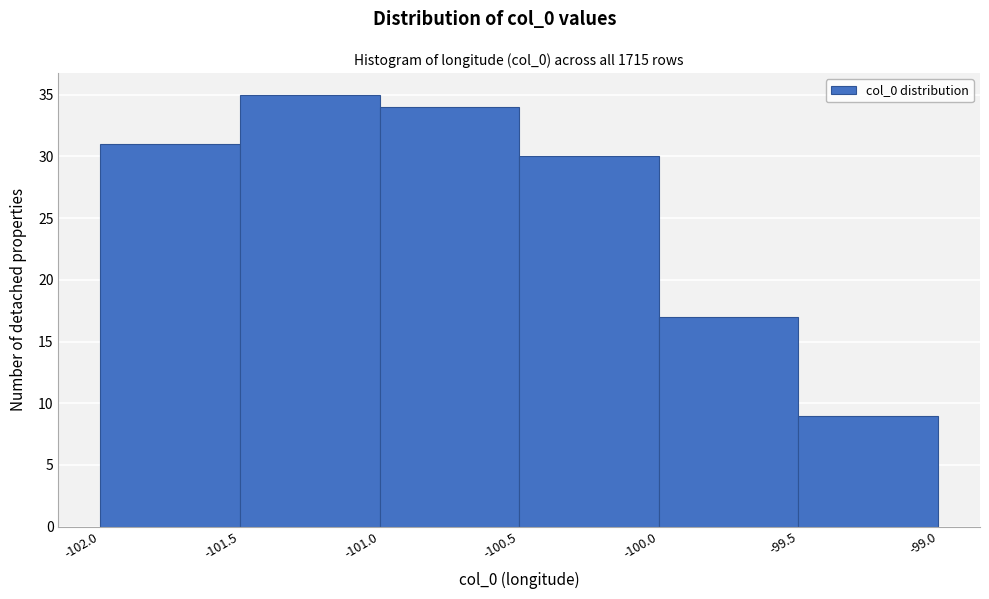

Reading left to right, list every bar in this chart as the range it spans on the x-axis followed by its height. The values are not printed on the chart, so give them approximately, as read against the axis.

-102.0 to -101.5: 31
-101.5 to -101.0: 35
-101.0 to -100.5: 34
-100.5 to -100.0: 30
-100.0 to -99.5: 17
-99.5 to -99.0: 9